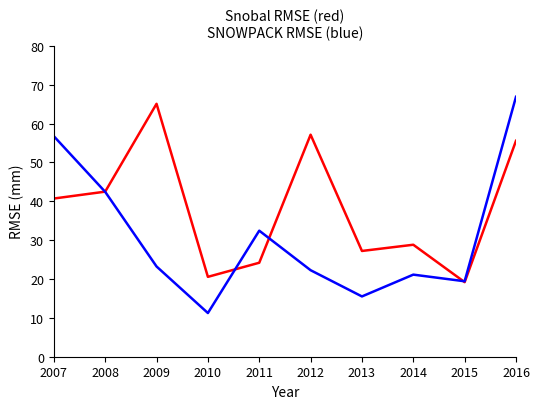

What is the total value across all series at 2016?

122.4